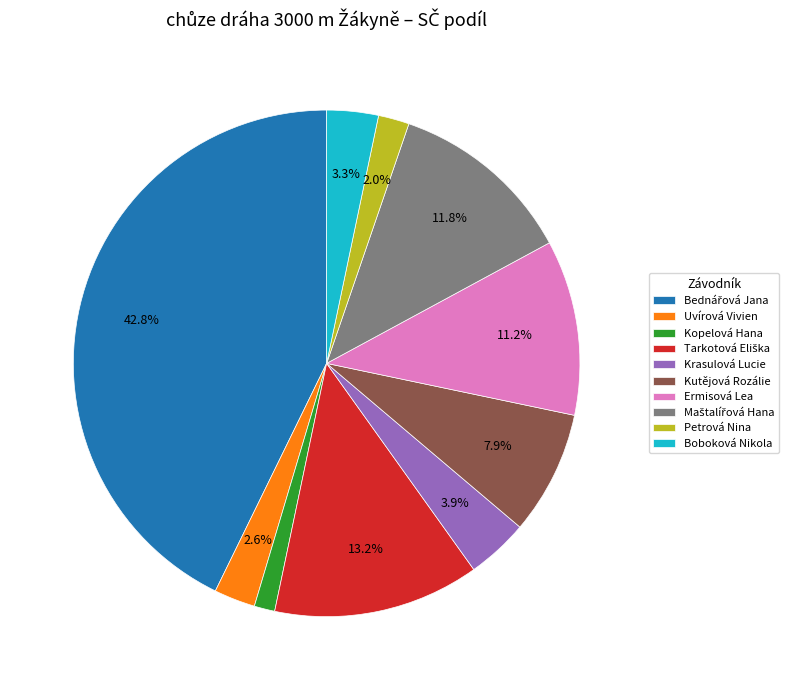

What percentage is the Krasulová Lucie slice, to the nearest percent?

4%